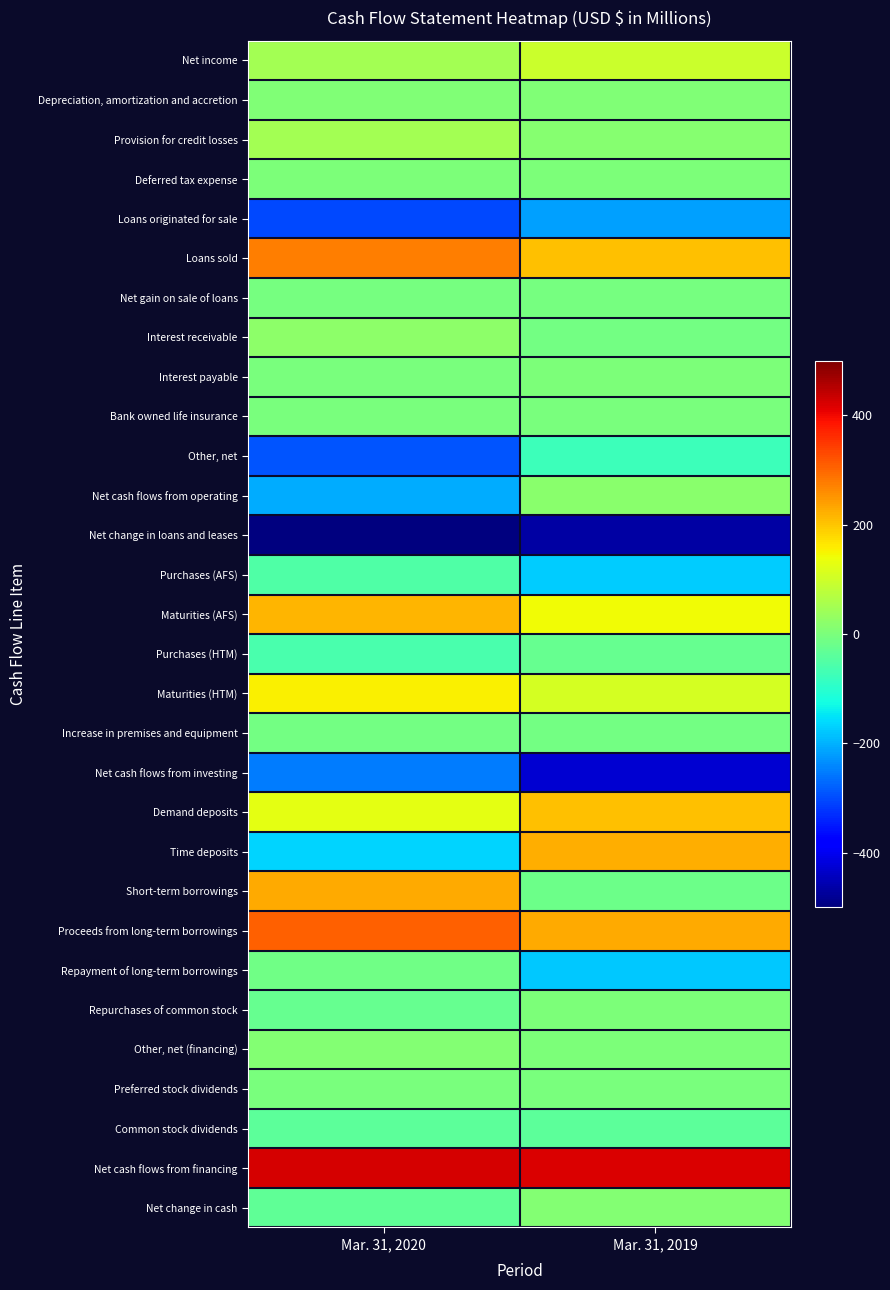

At which category is the sum across all series the highest?

Mar. 31, 2019